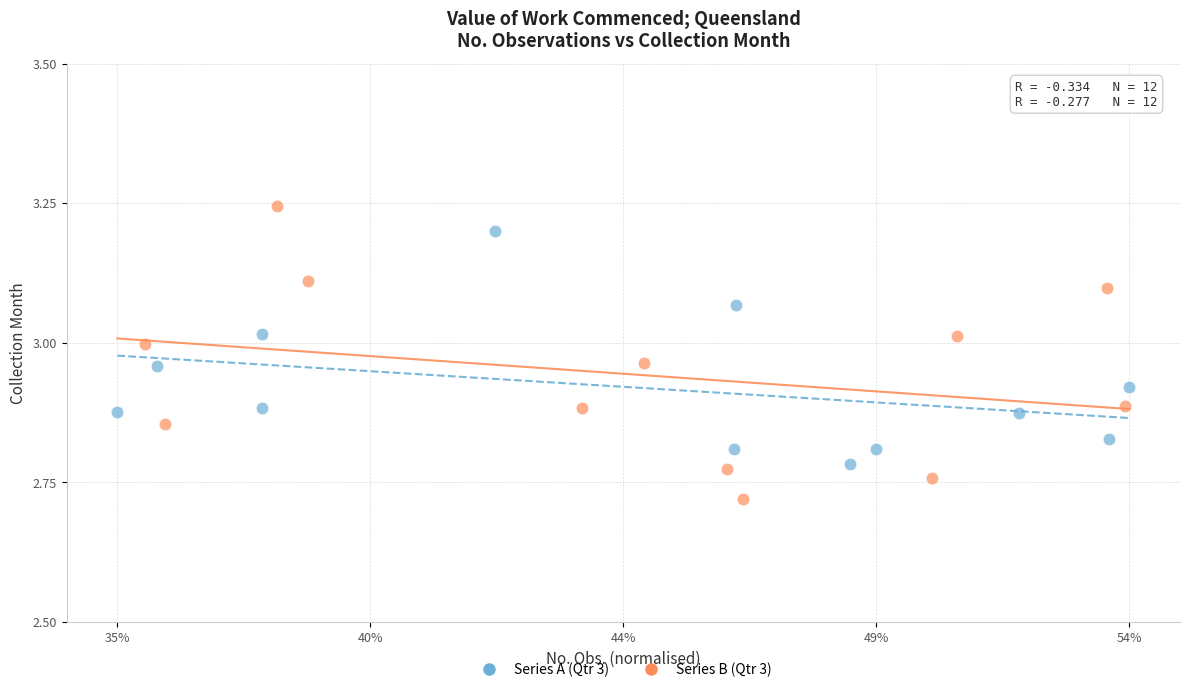

Which series has the largest Y range (max minus min)?

Series B (Qtr 3)